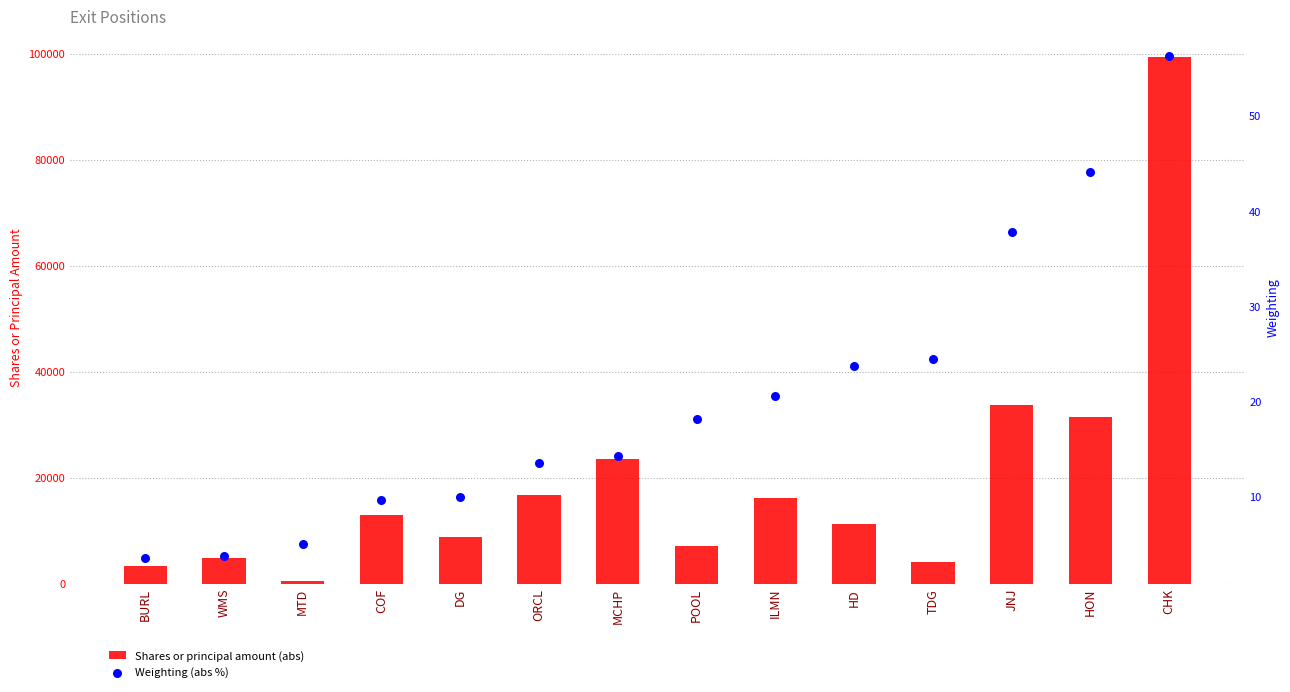

At how many categories does at least one series exceed 76418?

1